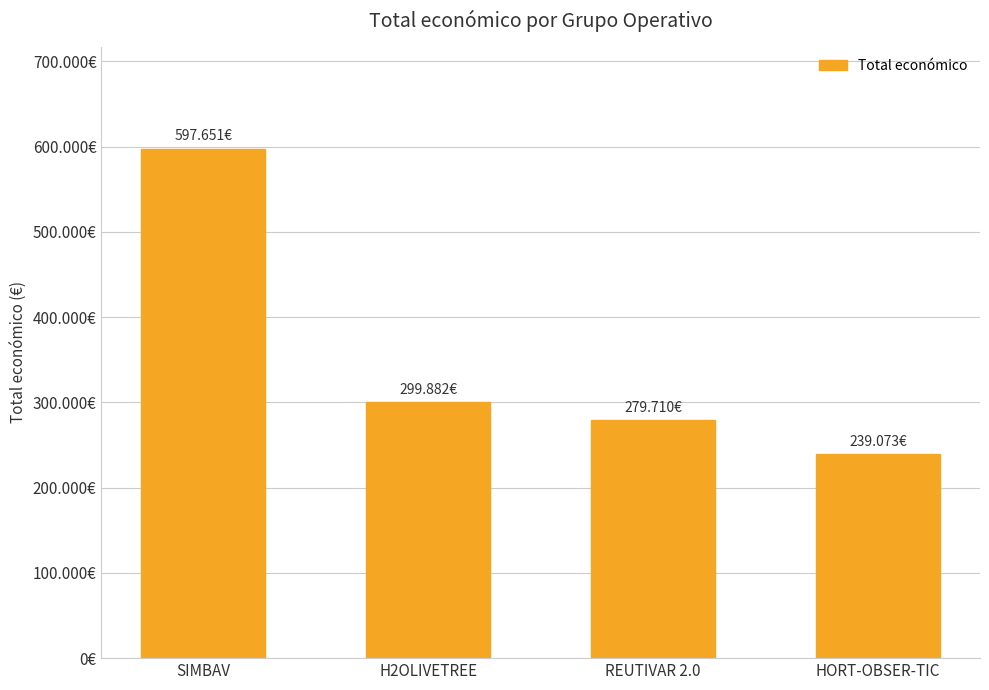

Where is the data nearest to the value 418362?

H2OLIVETREE